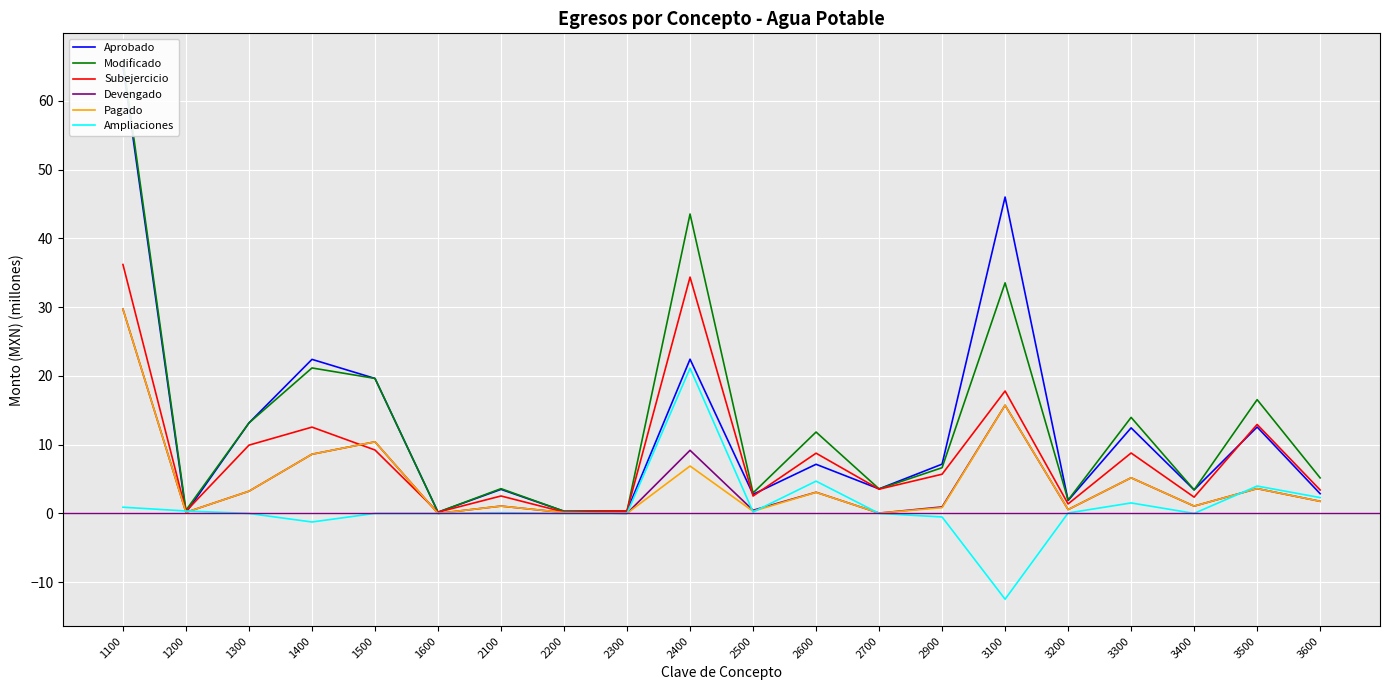

Where does the Devengado series first go above 1?

1100